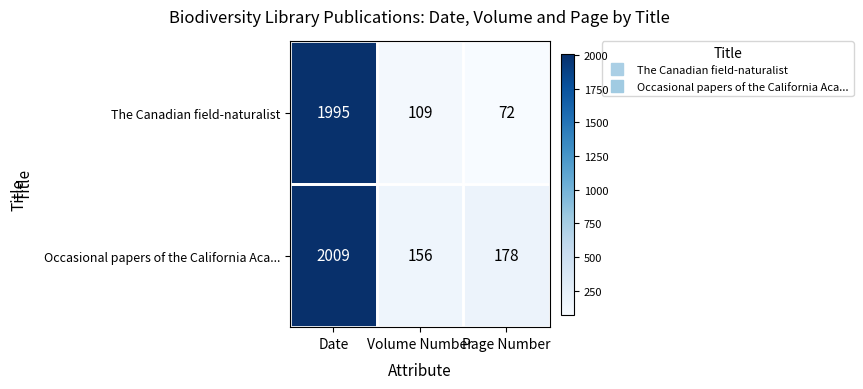

Rank the series by their maximum value, from highest to lowest.

Occasional papers of the California Aca..., The Canadian field-naturalist